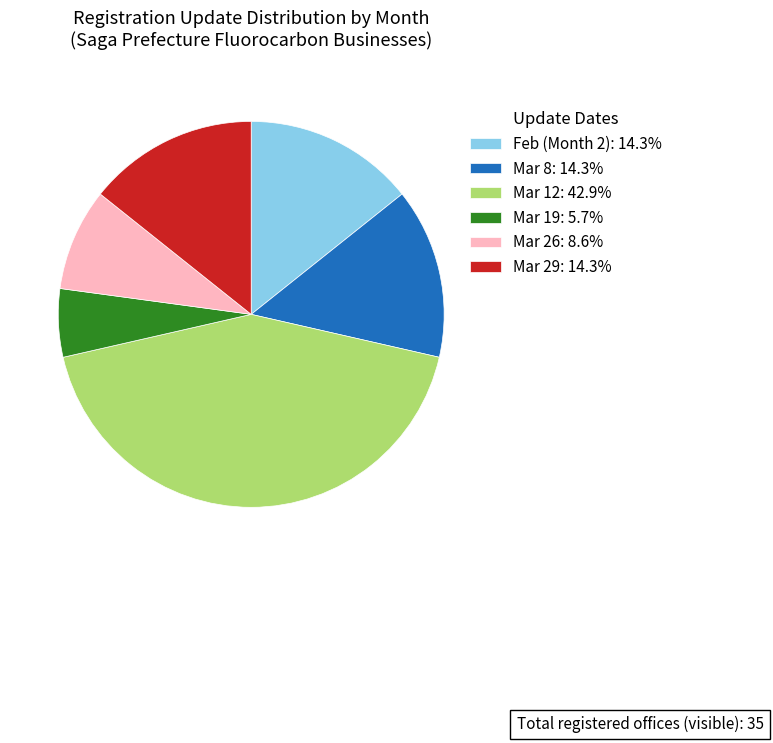

Combined, do Mar 8: 14.3% and Mar 29: 14.3% account for over 50%?

No